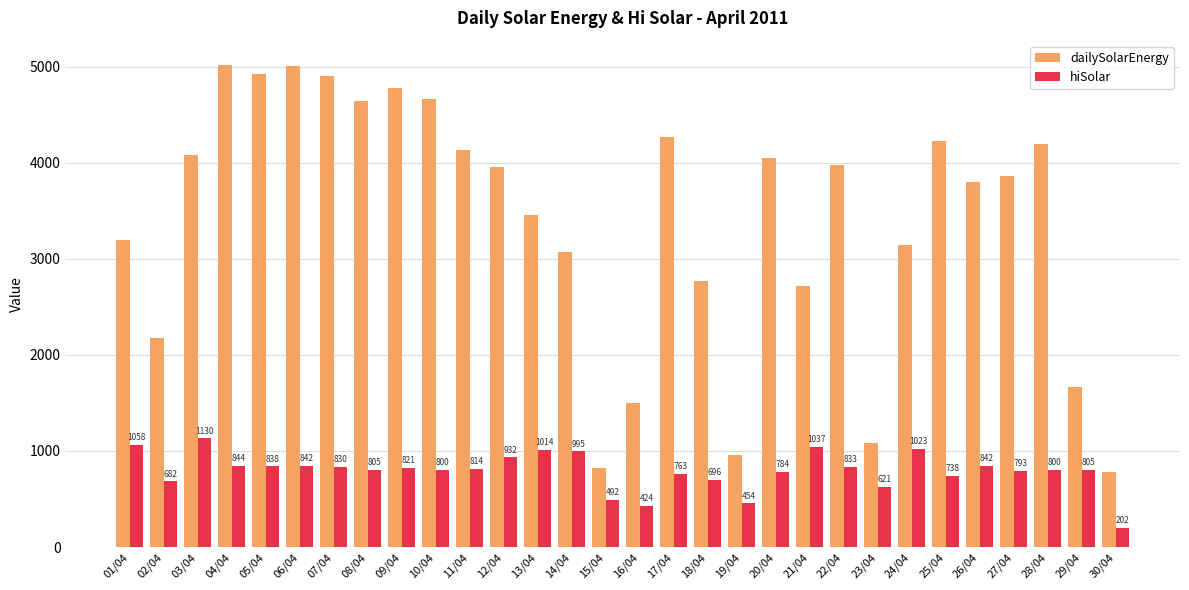

What is the approximate value of dailySolarEnergy at 03/04?

4080